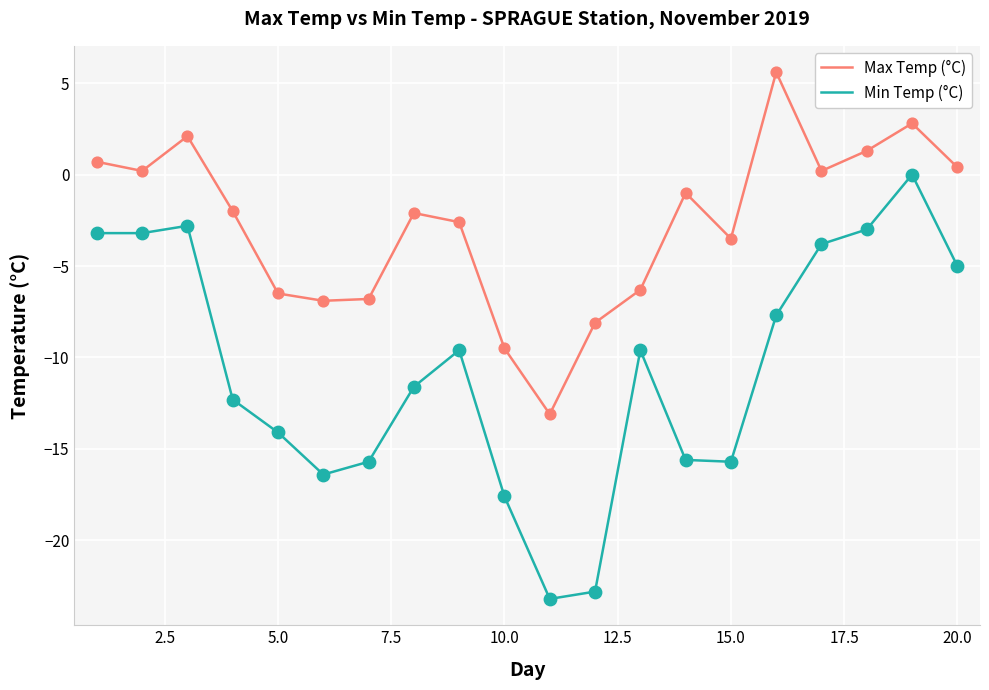

Which series has the largest total across all categories?

Max Temp (°C)